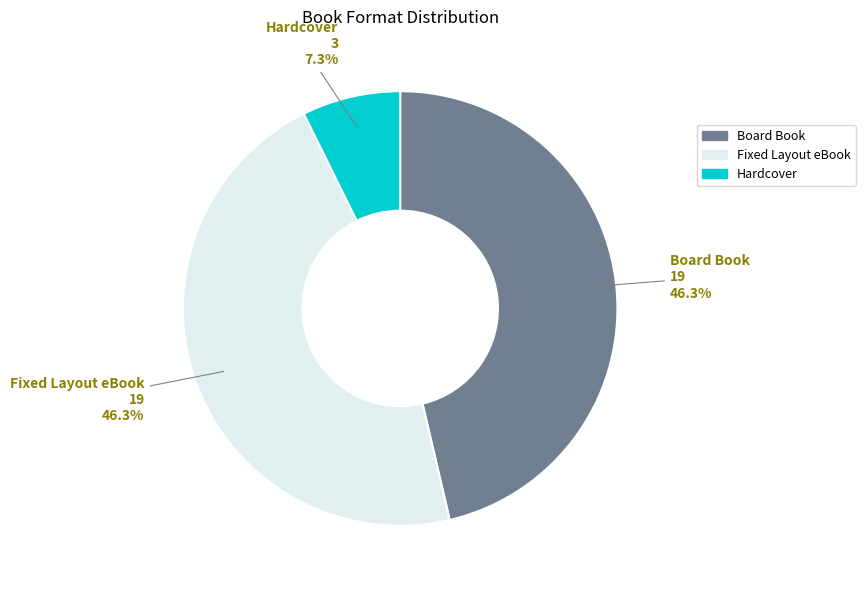

To the nearest percent, what is the difference between the largest and smallest slice percentages?

39%